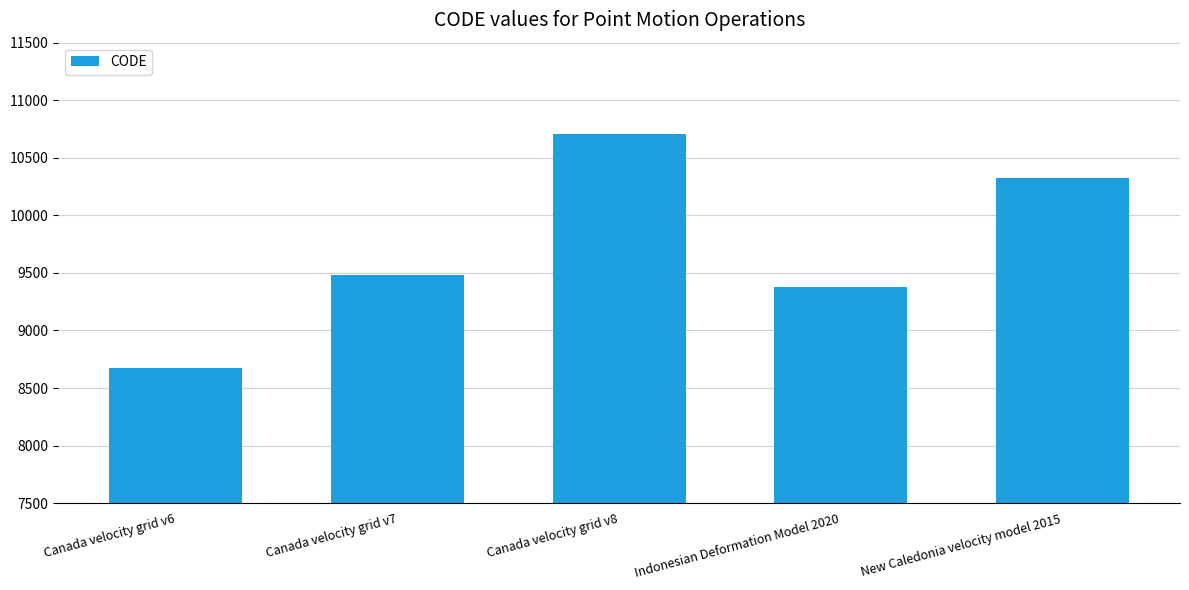

Between New Caledonia velocity model 2015 and Indonesian Deformation Model 2020, which is larger?

New Caledonia velocity model 2015